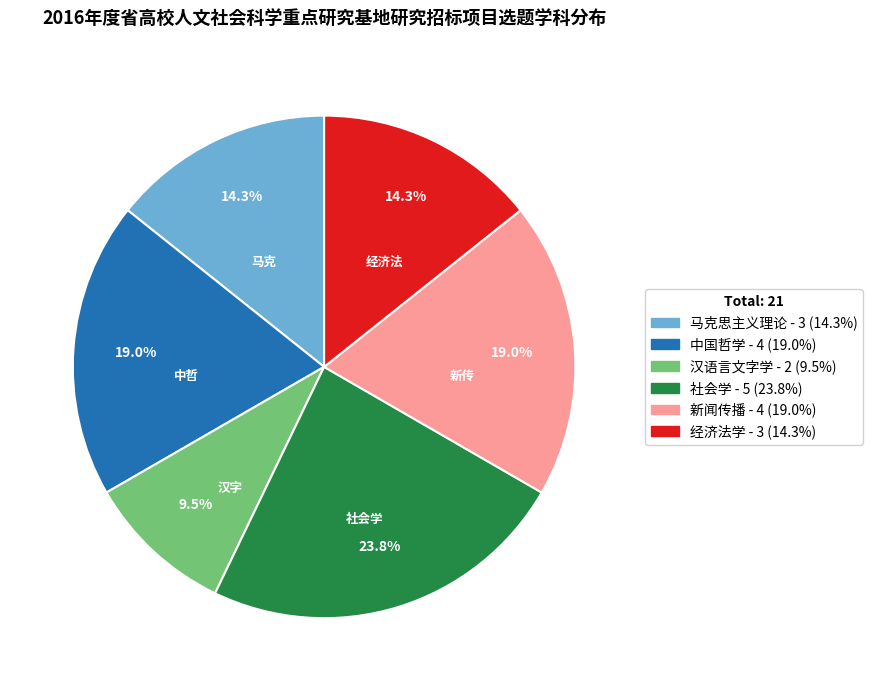

Count the number of slices in the pie.

6